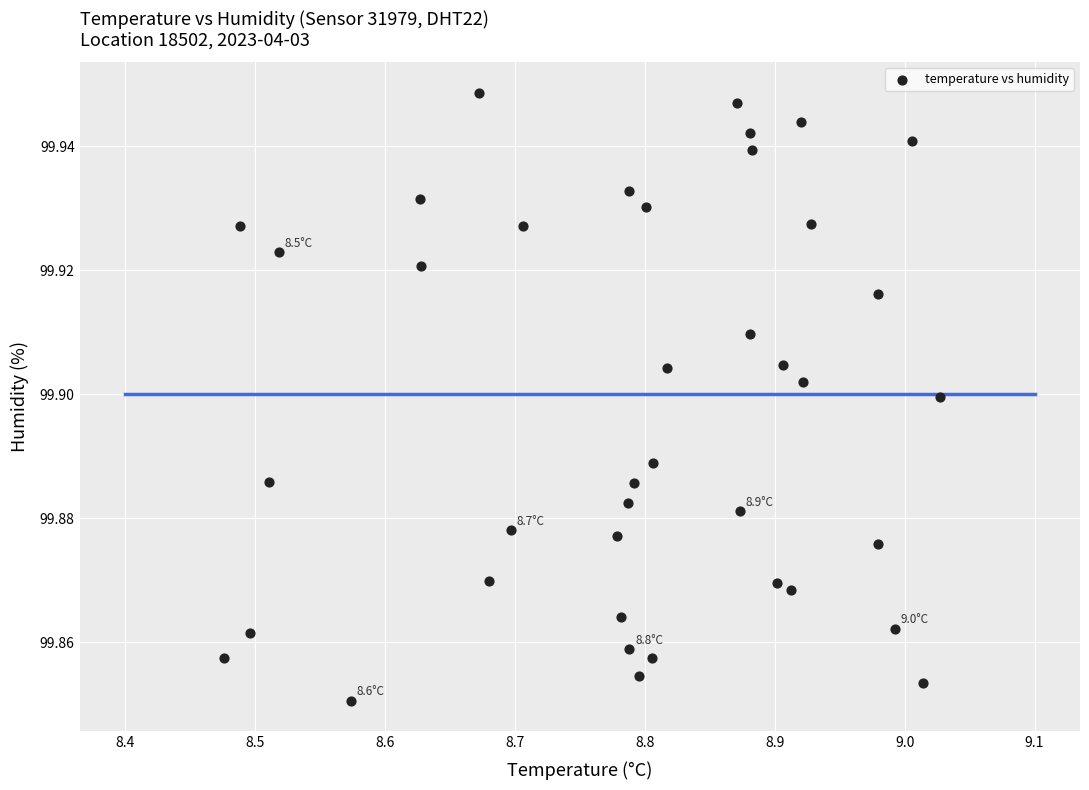

What is the range of X values (max minus min)?

0.6